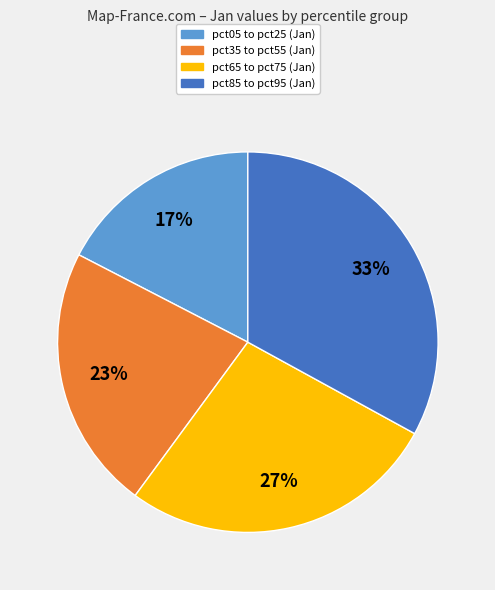

To the nearest percent, what is the average slice percentage?

25%